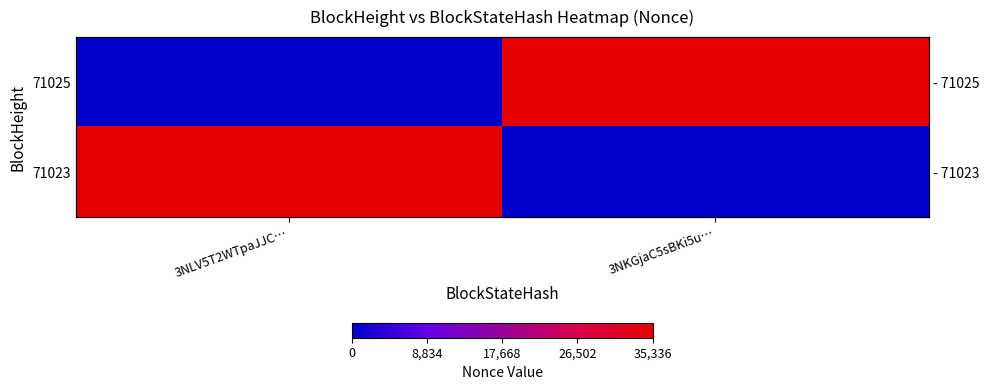

What is the maximum value for 71025?

35336